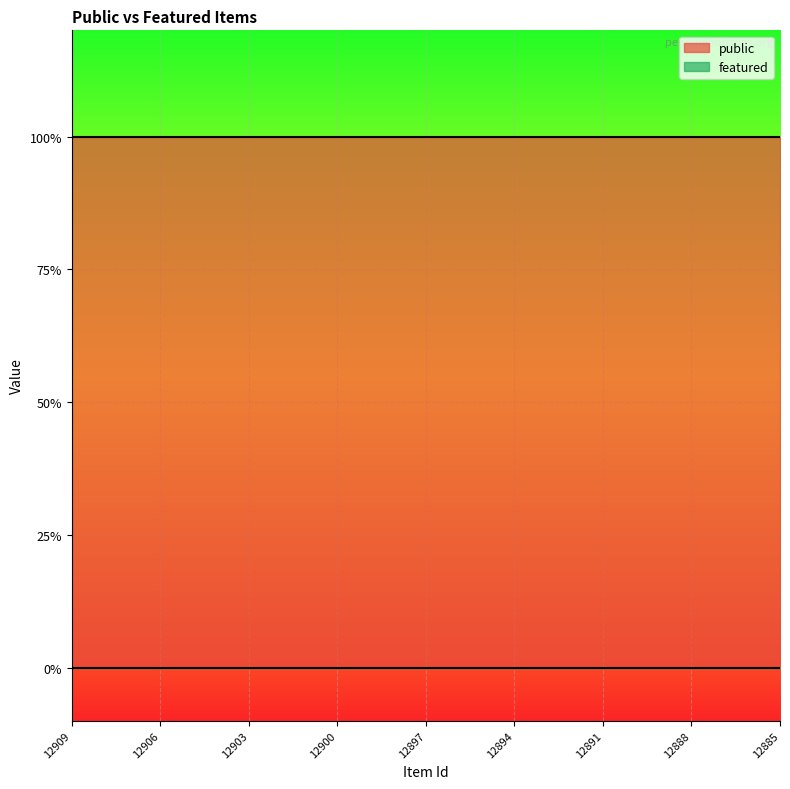

True or false: public has more than 2 points higher than both neighbors.

False